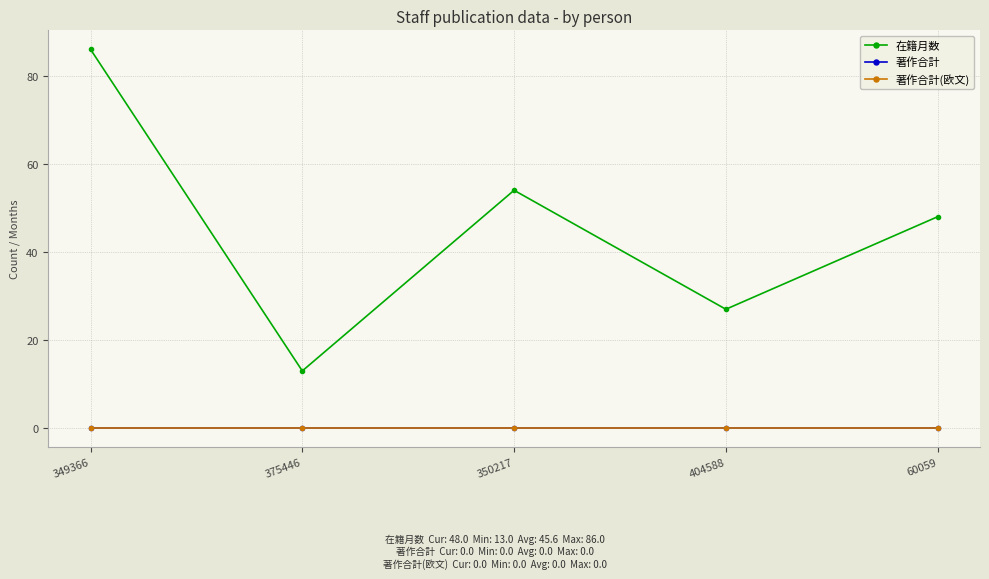

What are all the series names shown in the legend?

在籍月数, 著作合計, 著作合計(欧文)